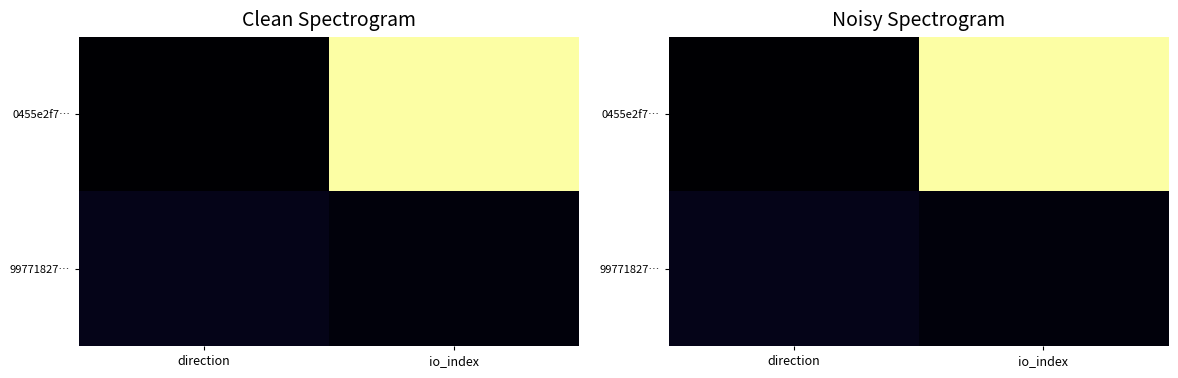

Rank the series at direction from lowest to highest value.

0455e2f7…, 99771827…